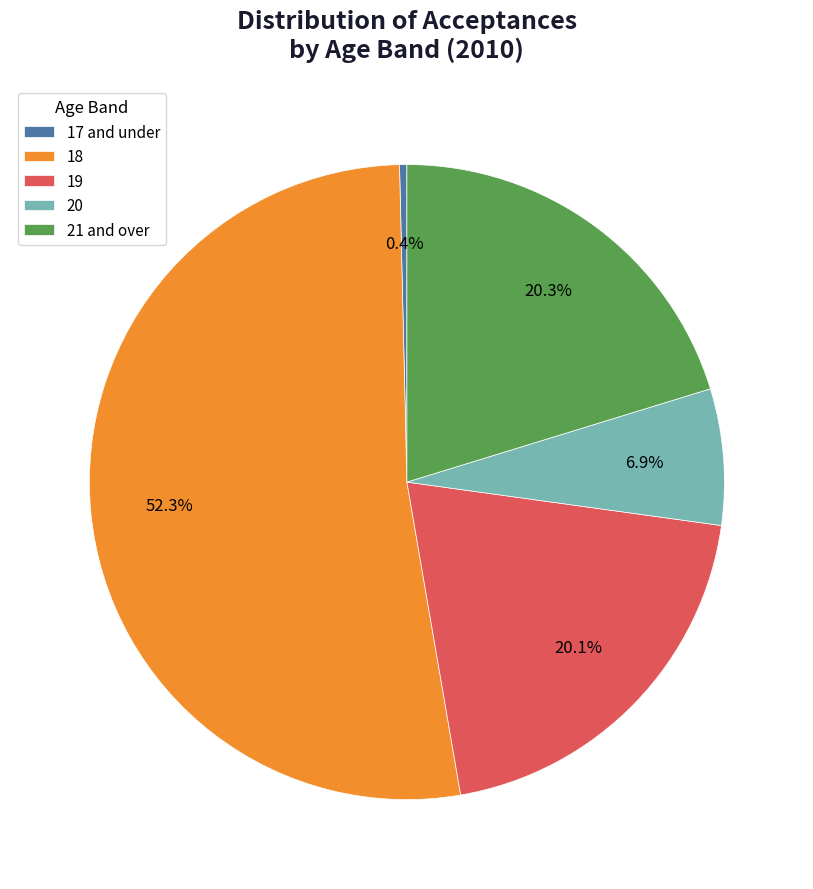

What is the majority slice?

18